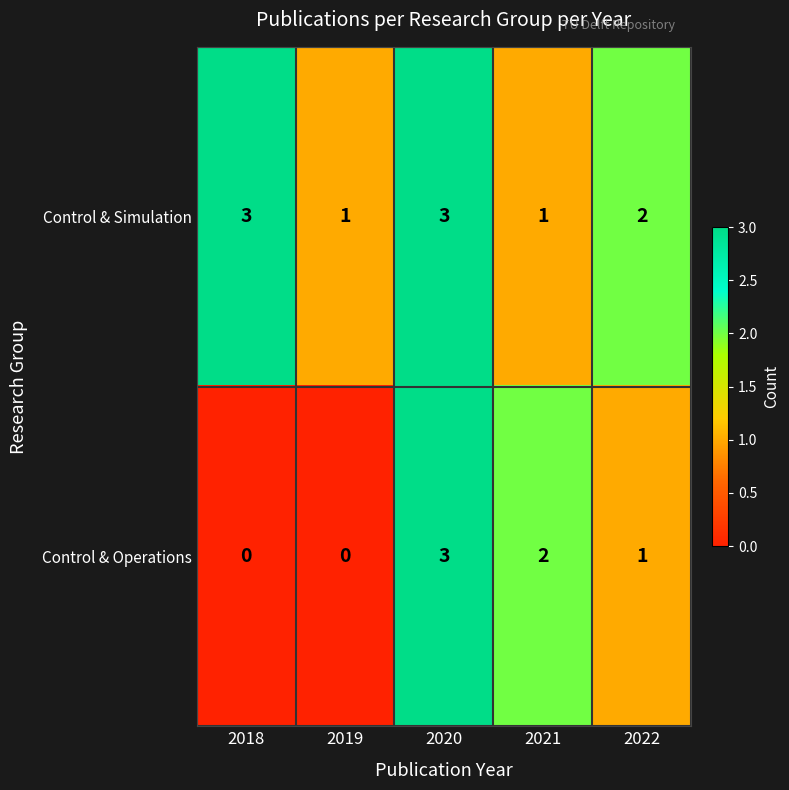

Count the number of data series in this chart.

2